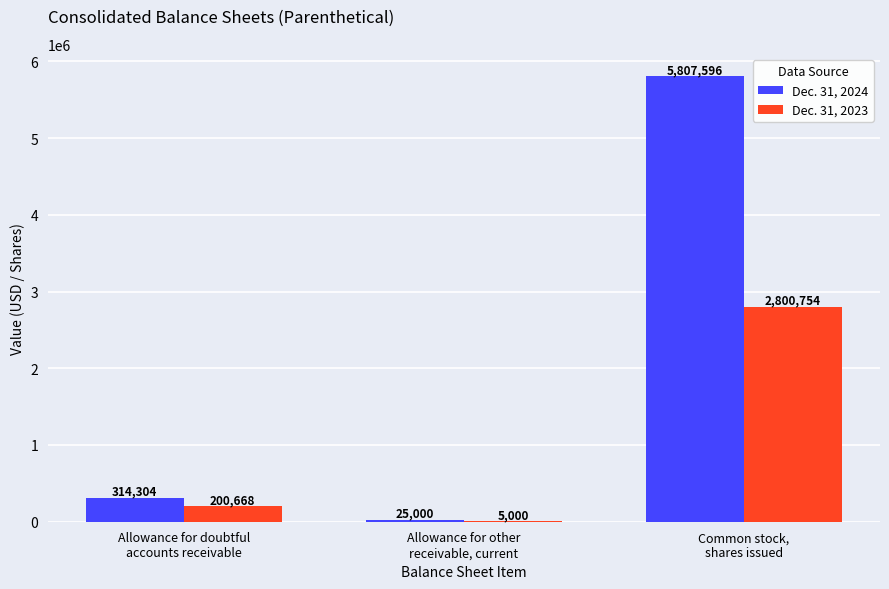

How many groups of bars are there?

3